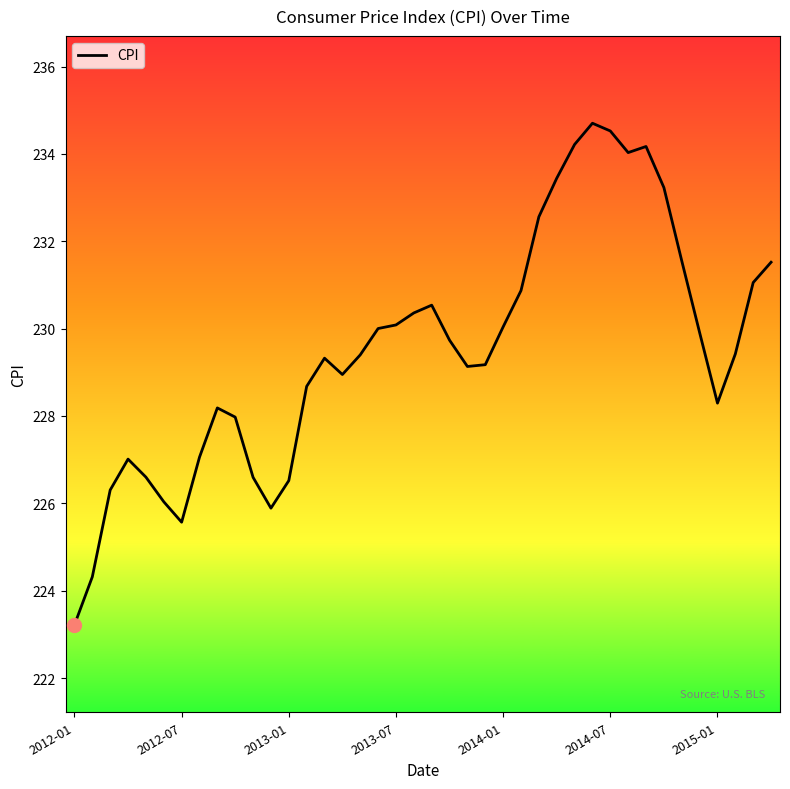

What is the difference between the maximum and minimum values?

11.5